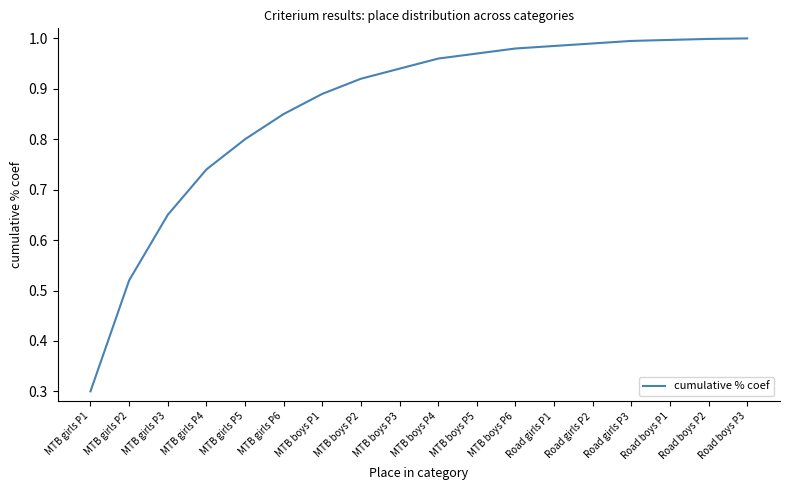

How many lines are shown in the chart?

1